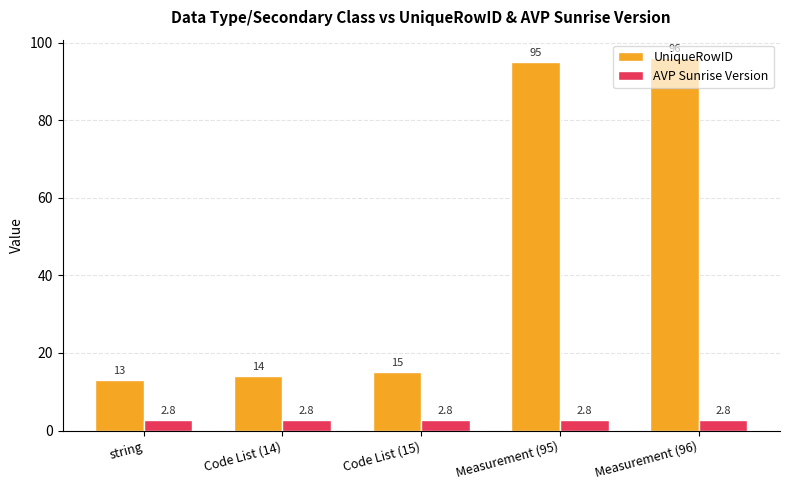

What is the spread (max minus min) of values at string?

10.2